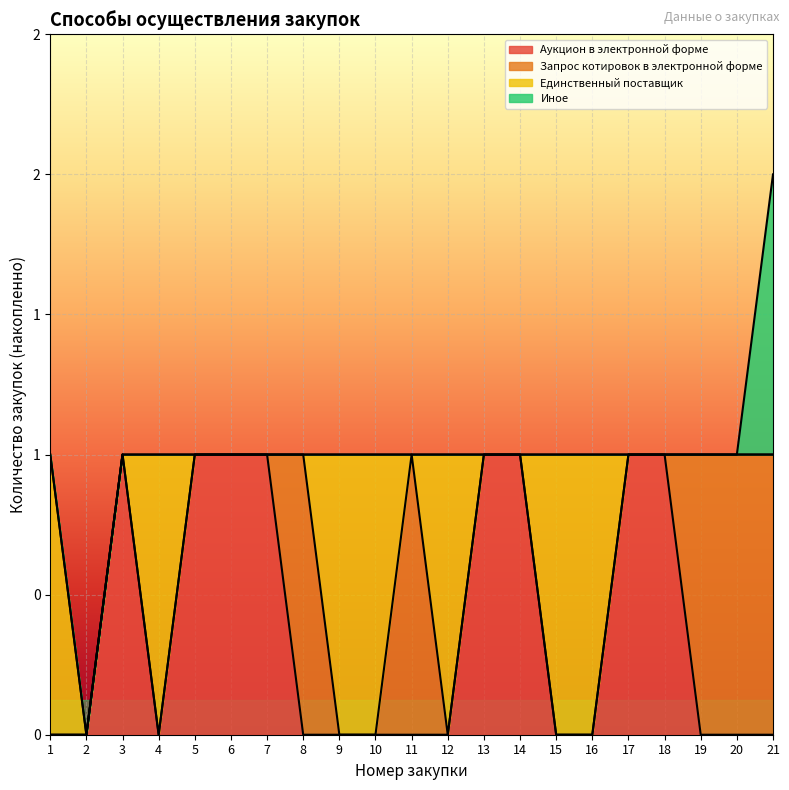

At which category does Запрос котировок в электронной форме reach its first local peak?

8